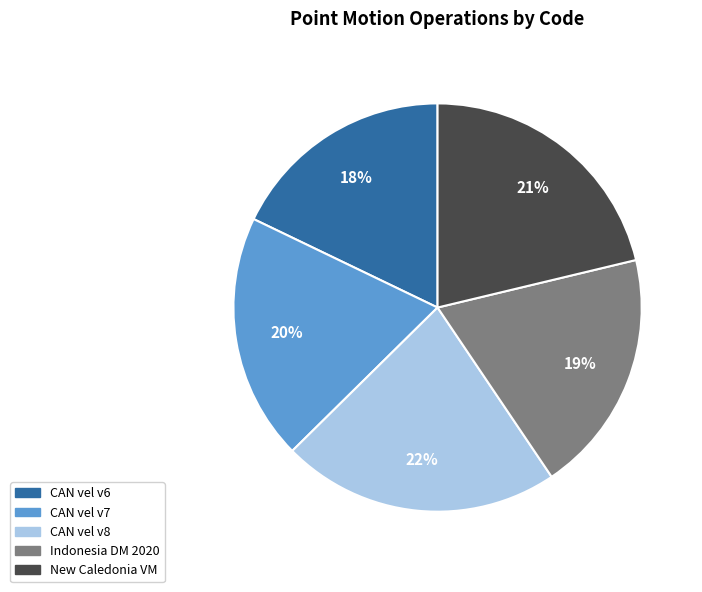

Is there a majority slice in this chart?

No